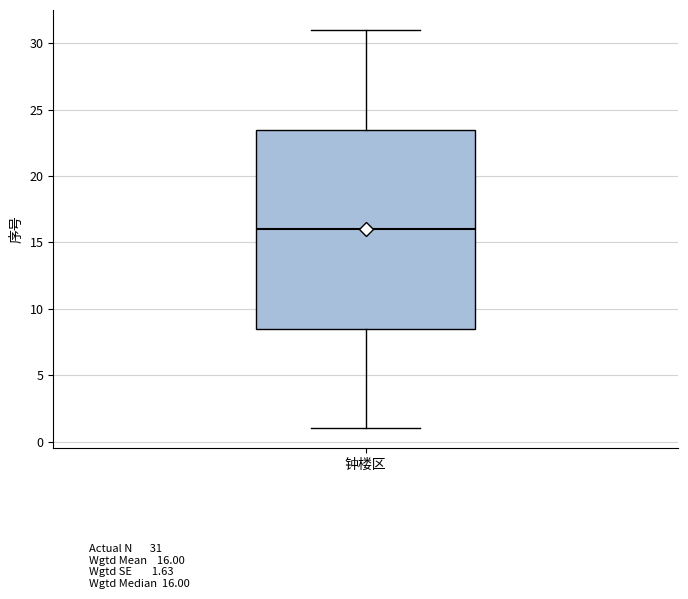

Read this box plot against the y-axis: the position of the median line, the range covered by the box, and the ends of both whiskers. The values are not printed on the chart, so give them approximately, as read against the axis.

median 16.0, box 8.5 to 23.5, whiskers 1.0 to 31.0